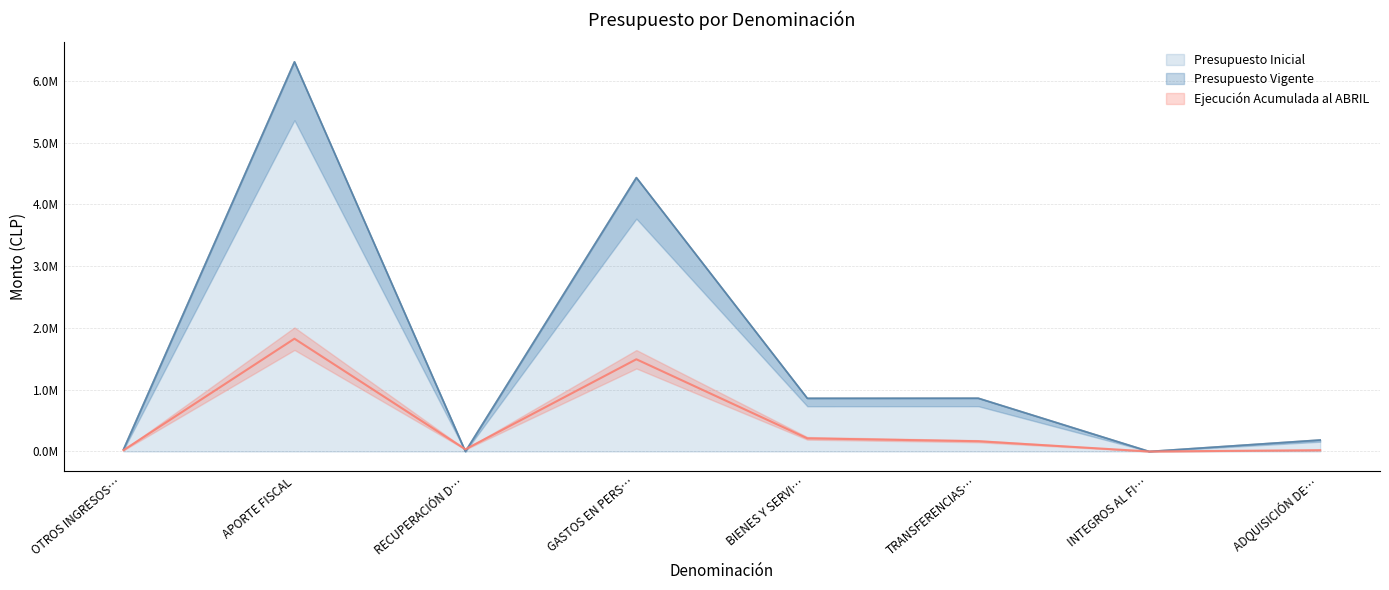

At which label is Presupuesto Inicial closest to 3?

GASTOS EN PERS…